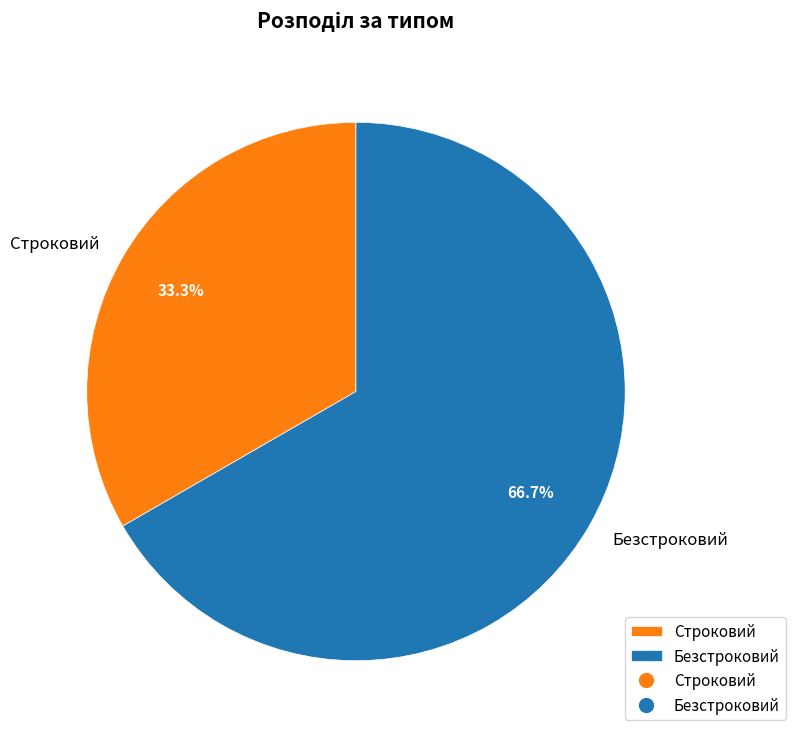

Is it true that Строковий is 23% of the pie?

False